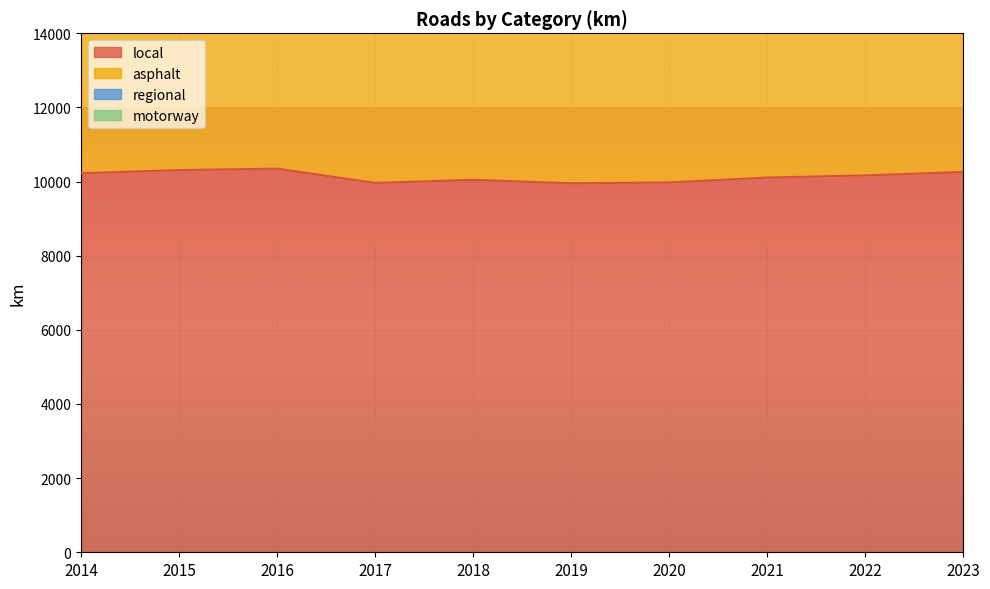

What is the difference between the highest and lowest values at 2020?

9870